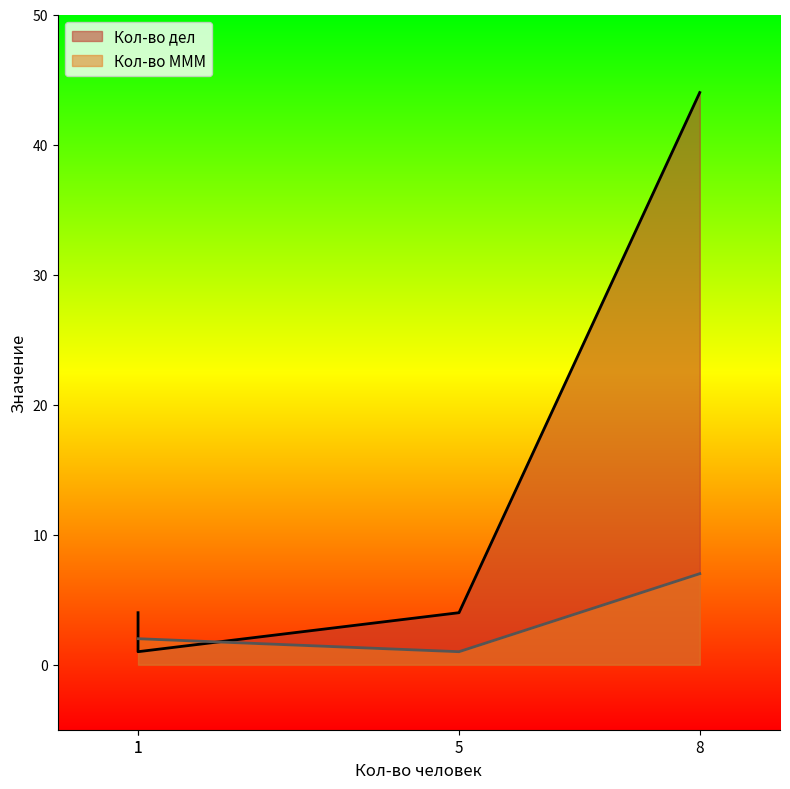

Rank the series by their average value, from highest to lowest.

Кол-во дел, Кол-во МММ